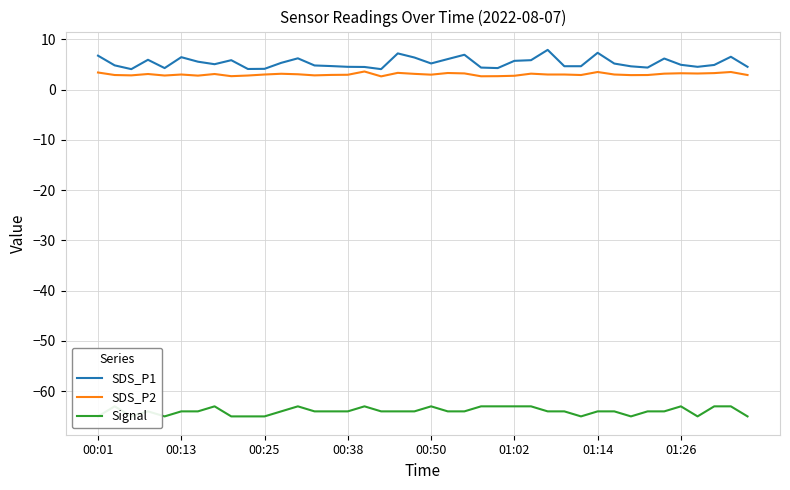

What is the highest value of the SDS_P2 series?

3.6